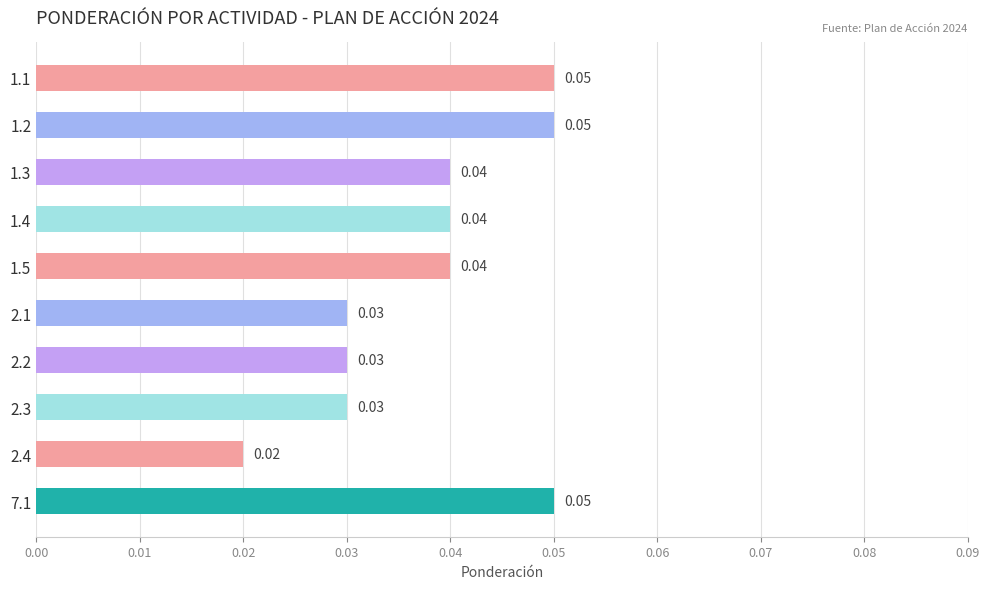

What is the sum of all values?

0.4